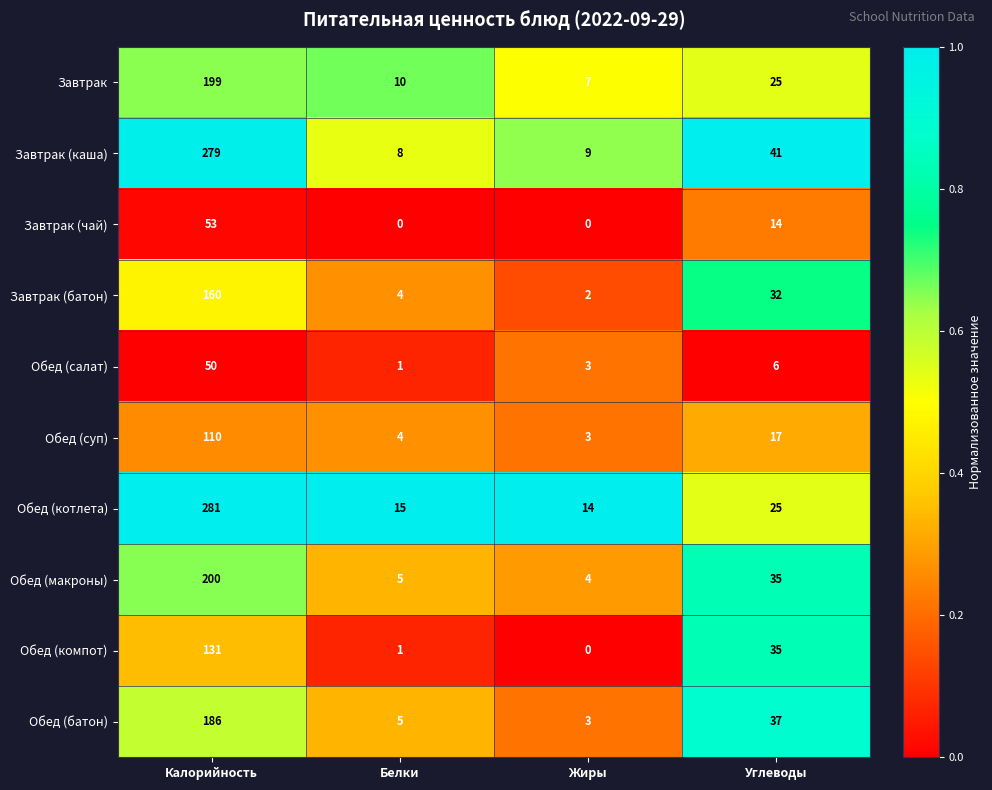

At which label does Завтрак (чай) first exceed 14?

Калорийность